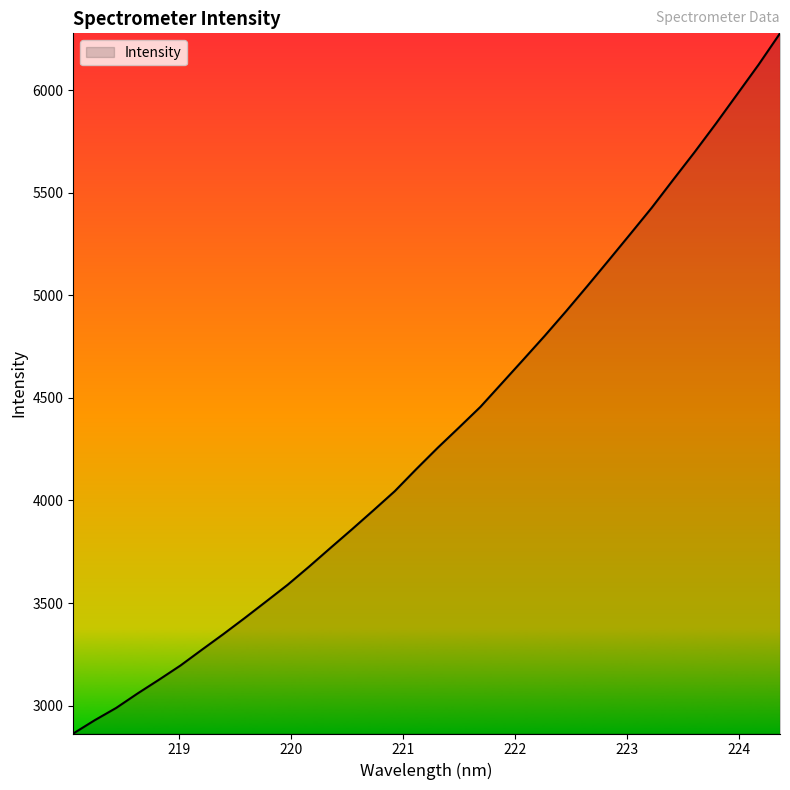

What is the greatest value displayed?

6276.2